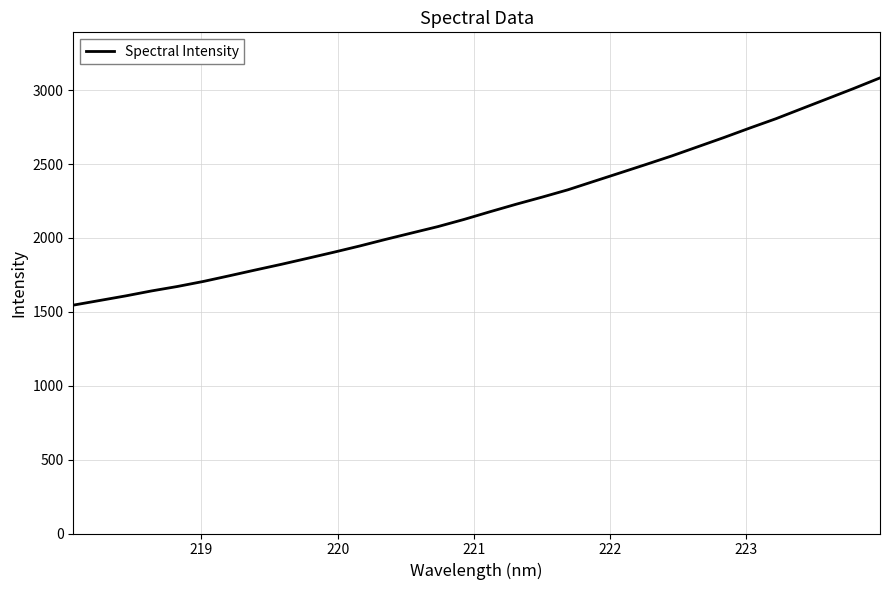

True or false: the data has more than 2 interior local peaks.

False